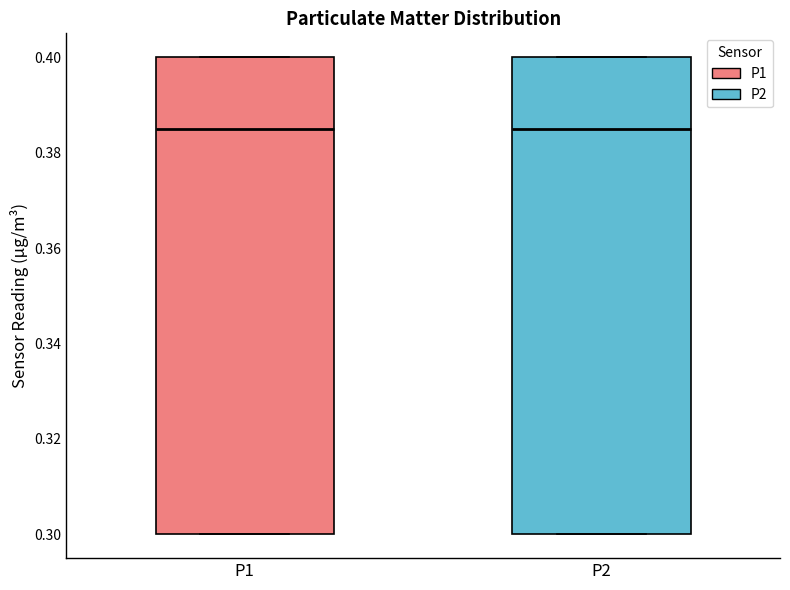

Where is the upper edge of the box for P2 on the y-axis? The values are not printed on the chart, so give them approximately, as read against the axis.

0.400